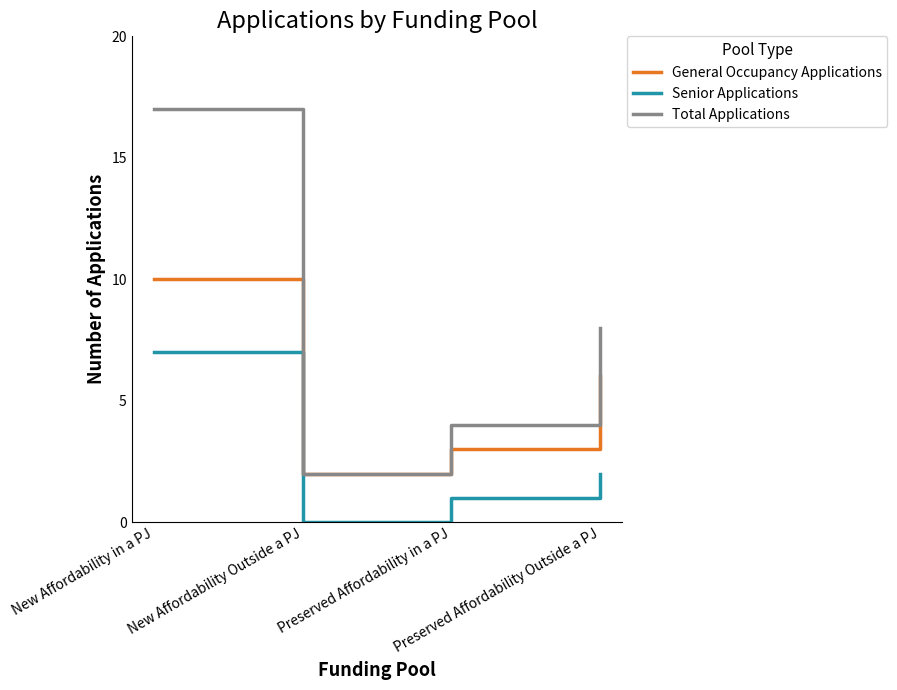

Does the chart display data point markers on the line(s)?

No